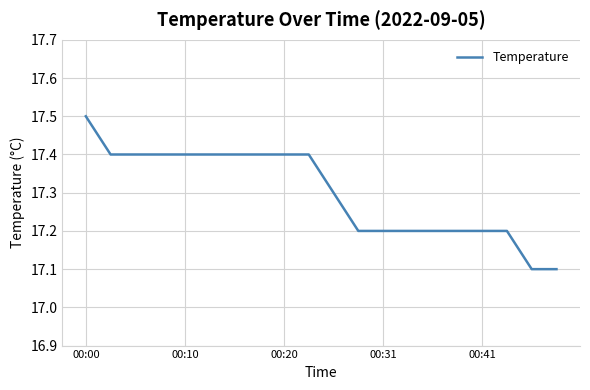

What is the difference between the maximum and minimum values?

0.4